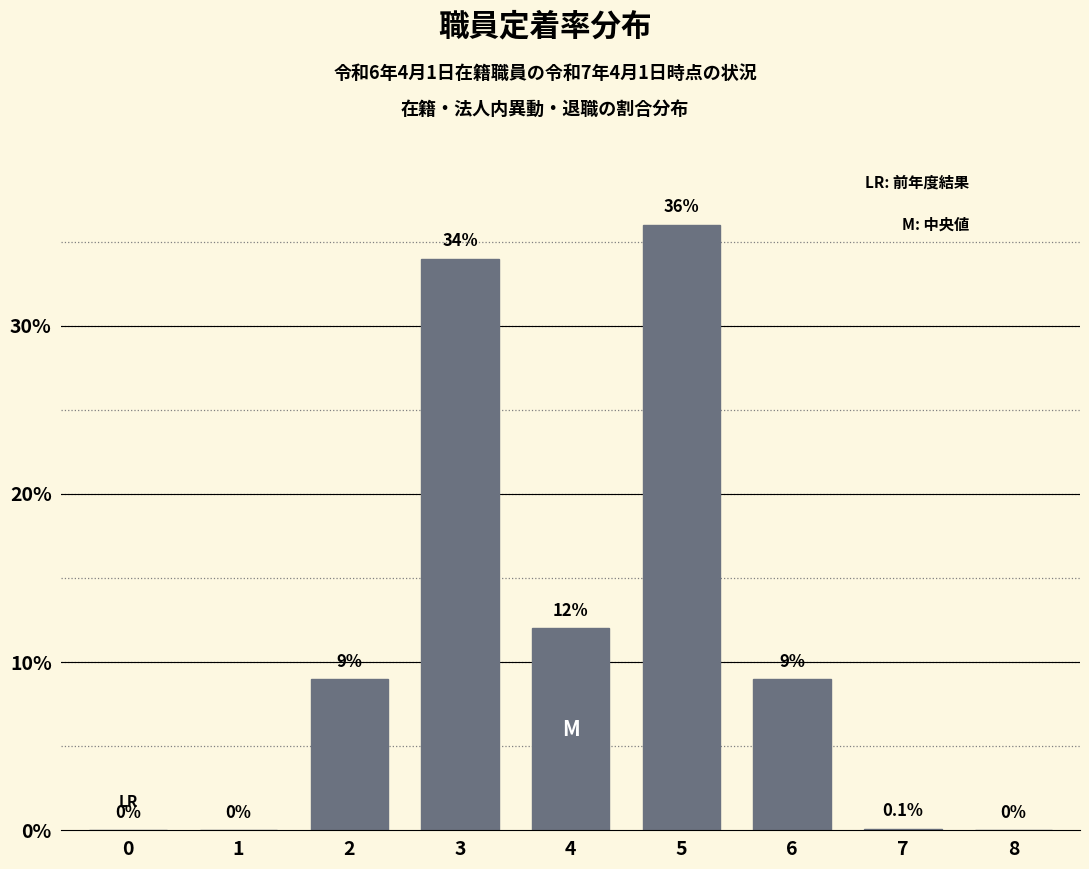

Reading right to left, transcribe all the data shown in this chart.

8=0.0	7=0.1	6=9.0	5=36.0	4=12.0	3=34.0	2=9.0	1=0.0	0=0.0